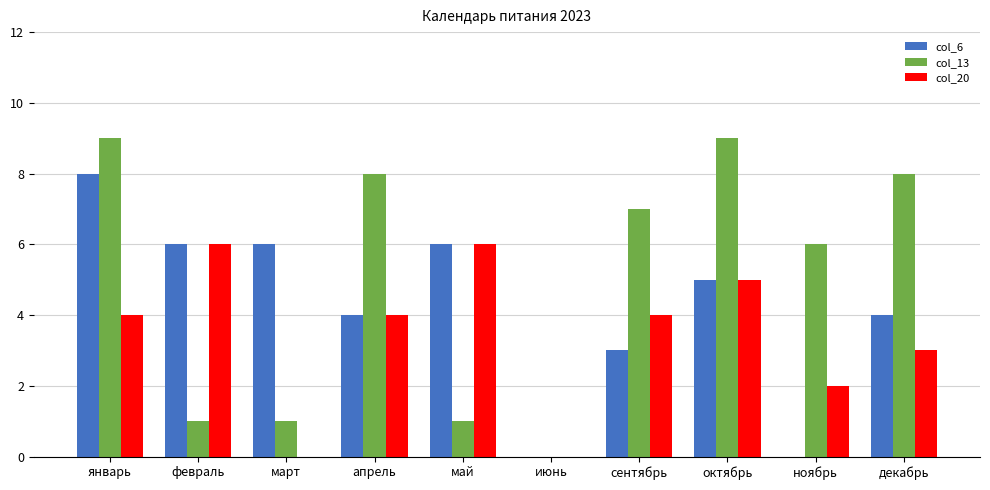

Reading left to right, extract all data points from this chart.

col_6: январь=8	февраль=6	март=6	апрель=4	май=6	июнь=0	сентябрь=3	октябрь=5	ноябрь=0	декабрь=4
col_13: январь=9	февраль=1	март=1	апрель=8	май=1	июнь=0	сентябрь=7	октябрь=9	ноябрь=6	декабрь=8
col_20: январь=4	февраль=6	март=0	апрель=4	май=6	июнь=0	сентябрь=4	октябрь=5	ноябрь=2	декабрь=3